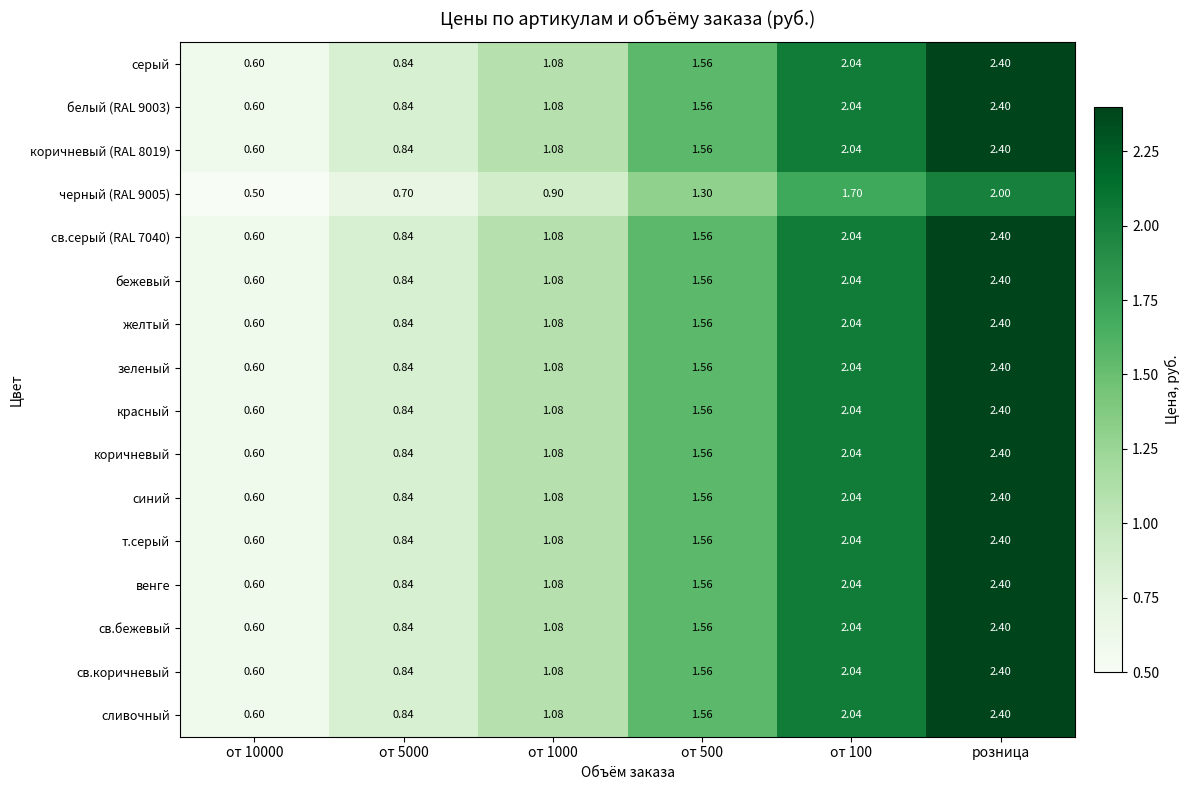

At which category is the sum across all series the highest?

розница